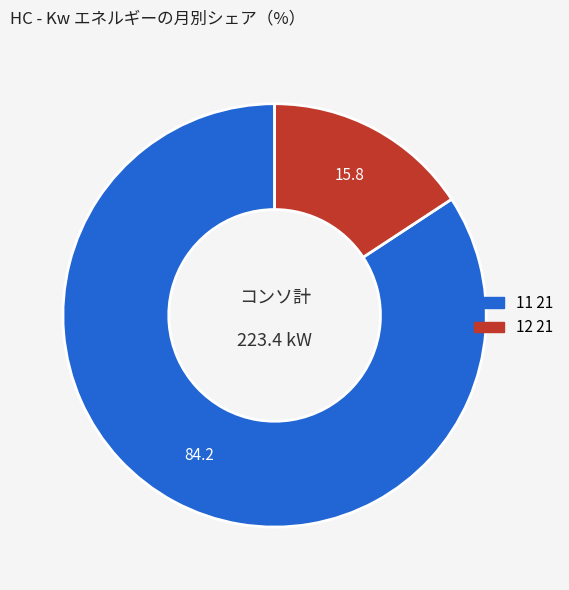

Rank the categories by value from highest to lowest.

11 21, 12 21